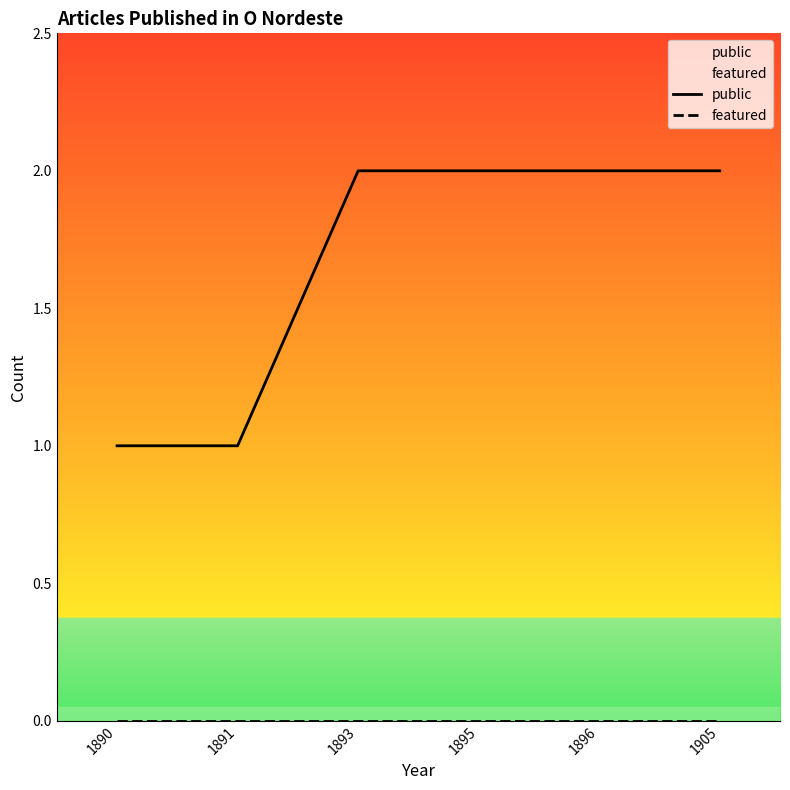

Which label corresponds to the largest value in the chart?

1893